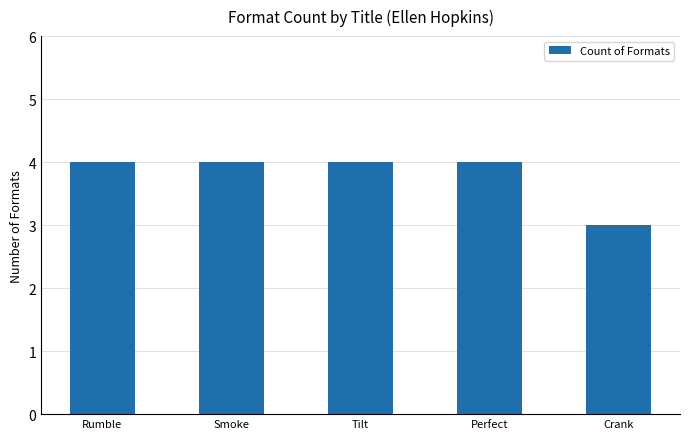

At which label is the value closest to 3?

Crank